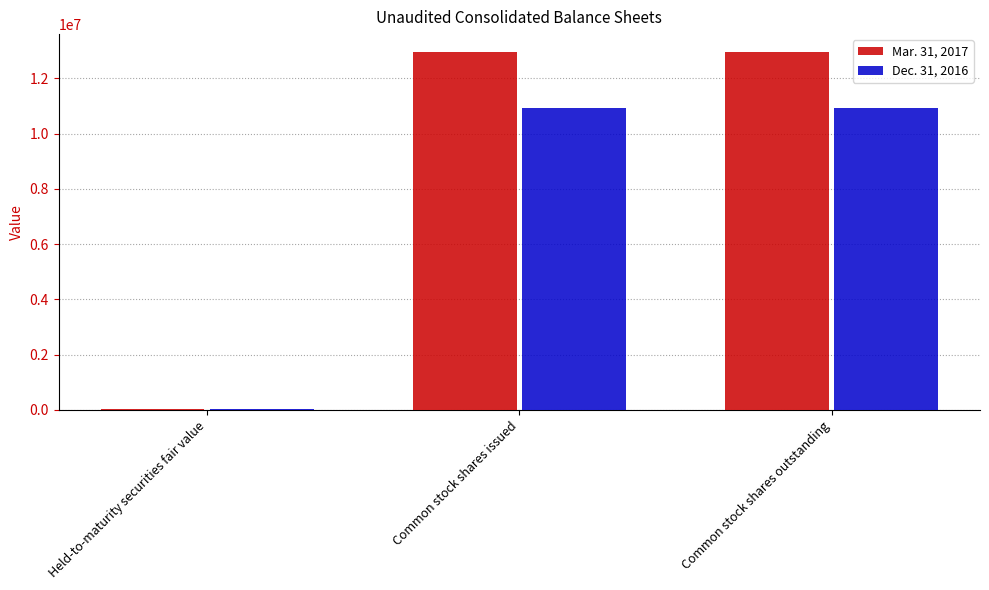

How many categories are shown in the chart?

3